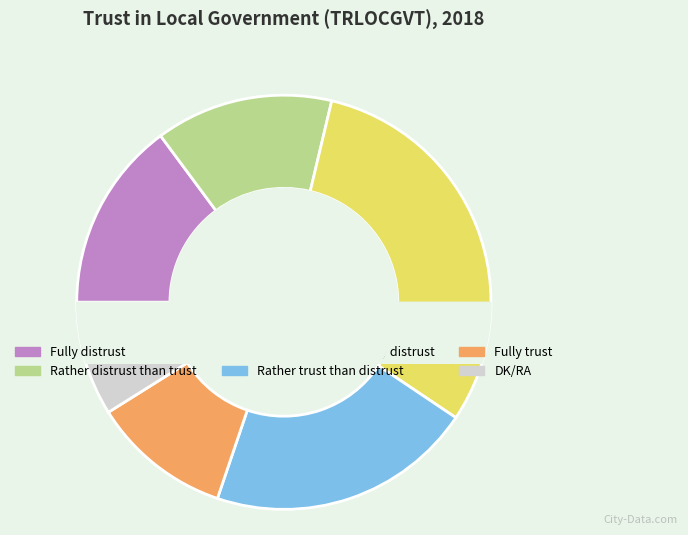

True or false: Fully distrust accounts for 15% of the total.

True